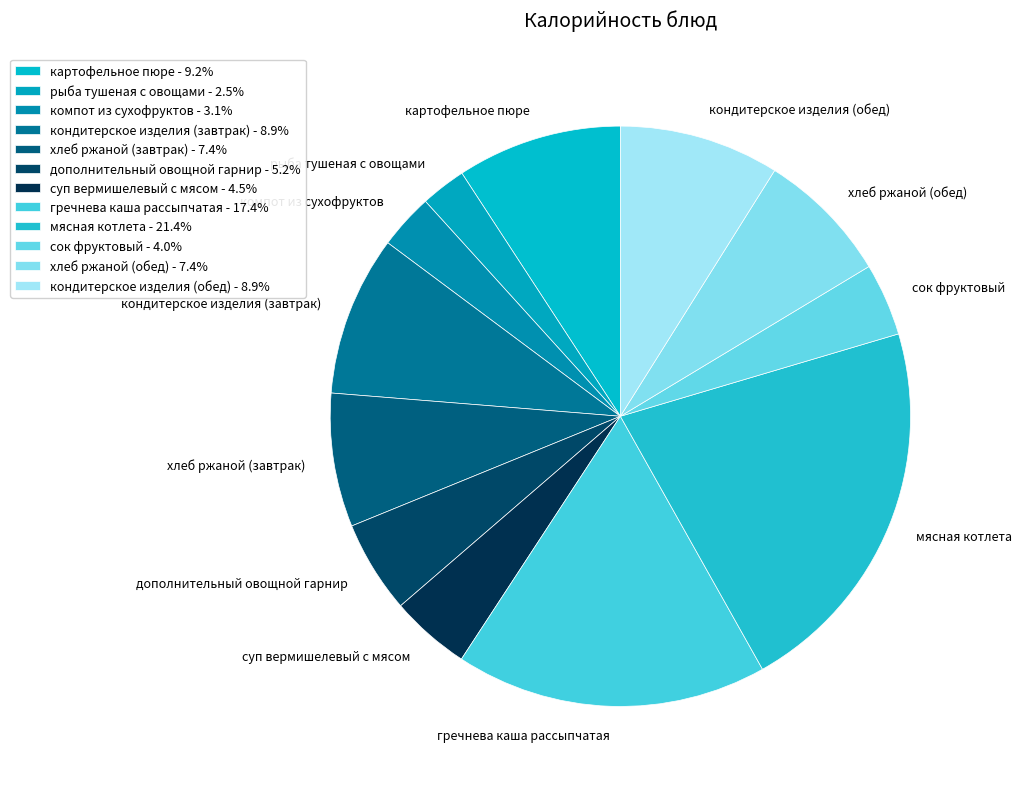

The мясная котлета slice represents 21% of the pie. True or false?

True